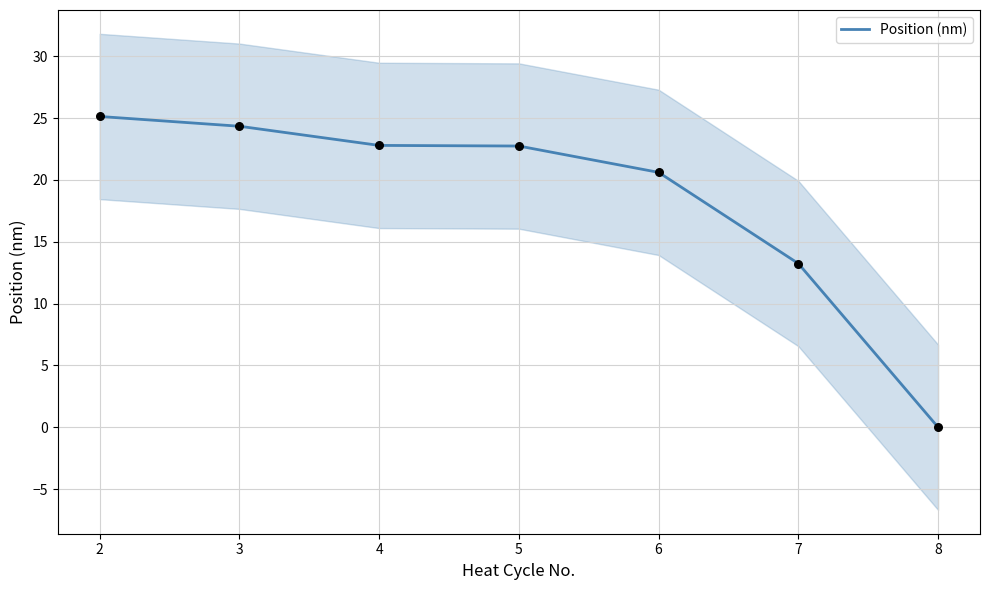

True or false: Position (nm) has a value of 22.8 at 4.

True